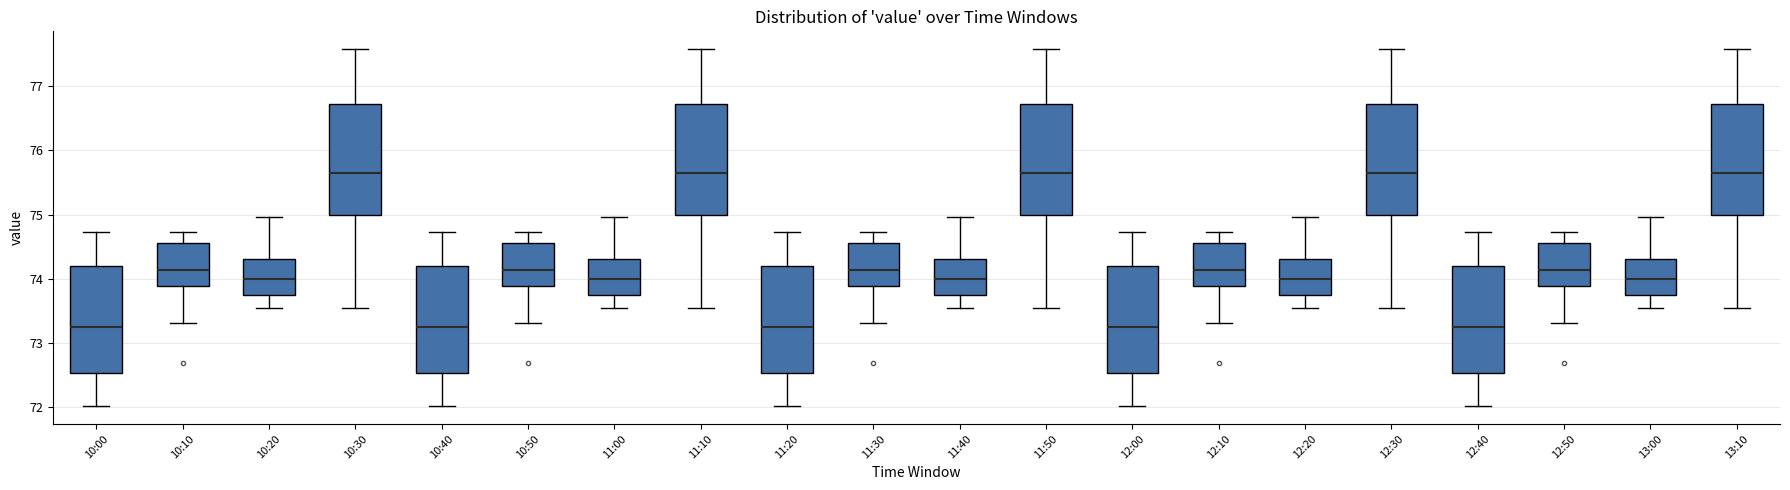

Reading left to right, read every box against the y-axis: the position of its median line, the range the box covers, and the ends of its whiskers. The values are not printed on the chart, so give them approximately, as read against the axis.

10:00: median 73.2, box 72.5 to 74.2, whiskers 72.0 to 74.7
10:10: median 74.1, box 73.9 to 74.6, whiskers 73.3 to 74.7
10:20: median 74.0, box 73.7 to 74.3, whiskers 73.5 to 75.0
10:30: median 75.6, box 75.0 to 76.7, whiskers 73.5 to 77.6
10:40: median 73.2, box 72.5 to 74.2, whiskers 72.0 to 74.7
10:50: median 74.1, box 73.9 to 74.6, whiskers 73.3 to 74.7
11:00: median 74.0, box 73.7 to 74.3, whiskers 73.5 to 75.0
11:10: median 75.6, box 75.0 to 76.7, whiskers 73.5 to 77.6
11:20: median 73.2, box 72.5 to 74.2, whiskers 72.0 to 74.7
11:30: median 74.1, box 73.9 to 74.6, whiskers 73.3 to 74.7
11:40: median 74.0, box 73.7 to 74.3, whiskers 73.5 to 75.0
11:50: median 75.6, box 75.0 to 76.7, whiskers 73.5 to 77.6
12:00: median 73.2, box 72.5 to 74.2, whiskers 72.0 to 74.7
12:10: median 74.1, box 73.9 to 74.6, whiskers 73.3 to 74.7
12:20: median 74.0, box 73.7 to 74.3, whiskers 73.5 to 75.0
12:30: median 75.6, box 75.0 to 76.7, whiskers 73.5 to 77.6
12:40: median 73.2, box 72.5 to 74.2, whiskers 72.0 to 74.7
12:50: median 74.1, box 73.9 to 74.6, whiskers 73.3 to 74.7
13:00: median 74.0, box 73.7 to 74.3, whiskers 73.5 to 75.0
13:10: median 75.6, box 75.0 to 76.7, whiskers 73.5 to 77.6